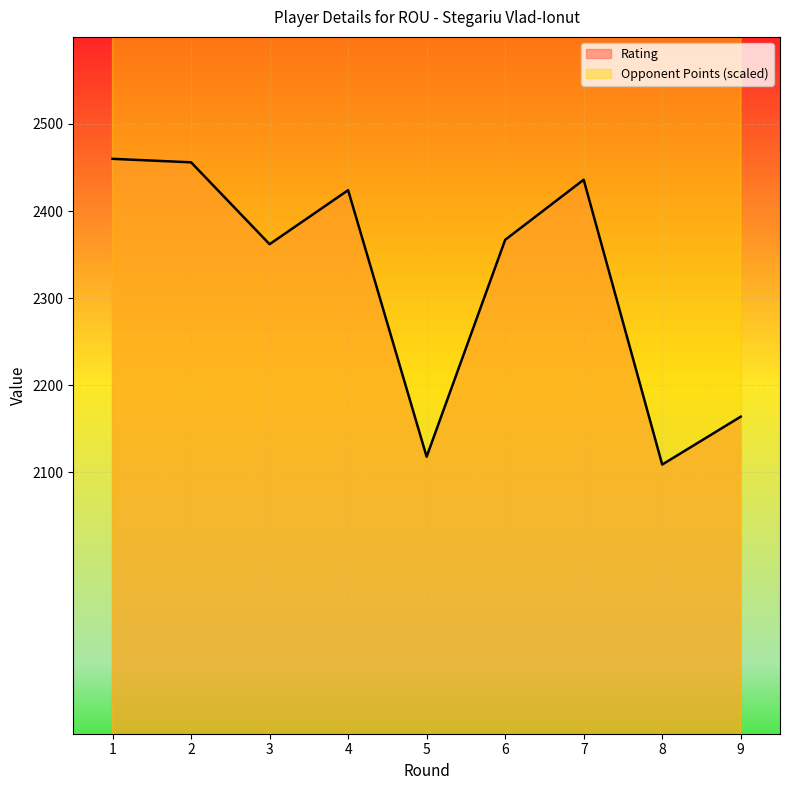

What value does the Rating series have at 1?

2460